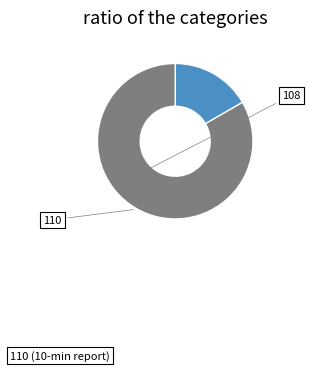

Which has a higher value, 110 or 108?

110